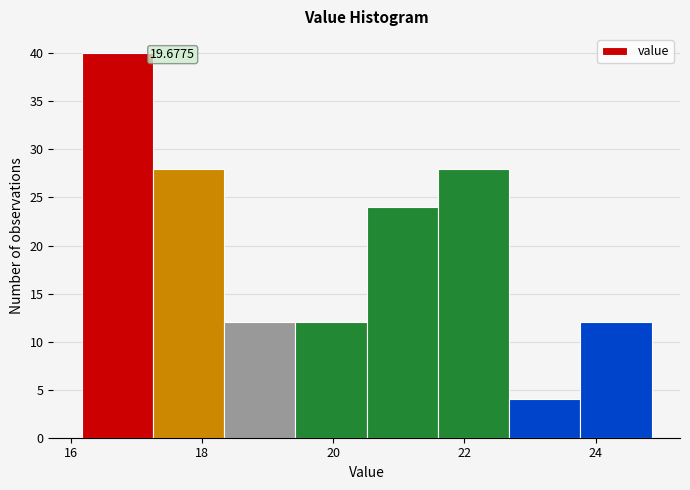

Over which range of the x-axis is the bar tallest?

16.2 to 17.2